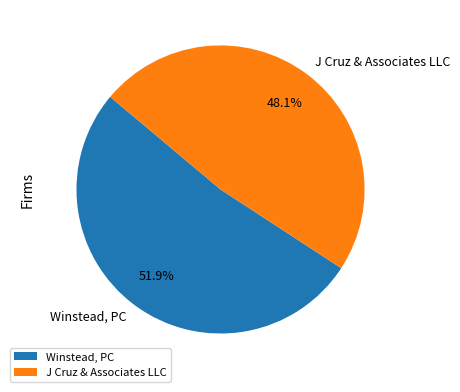

To the nearest percent, what is the difference between the largest and smallest slice percentages?

4%